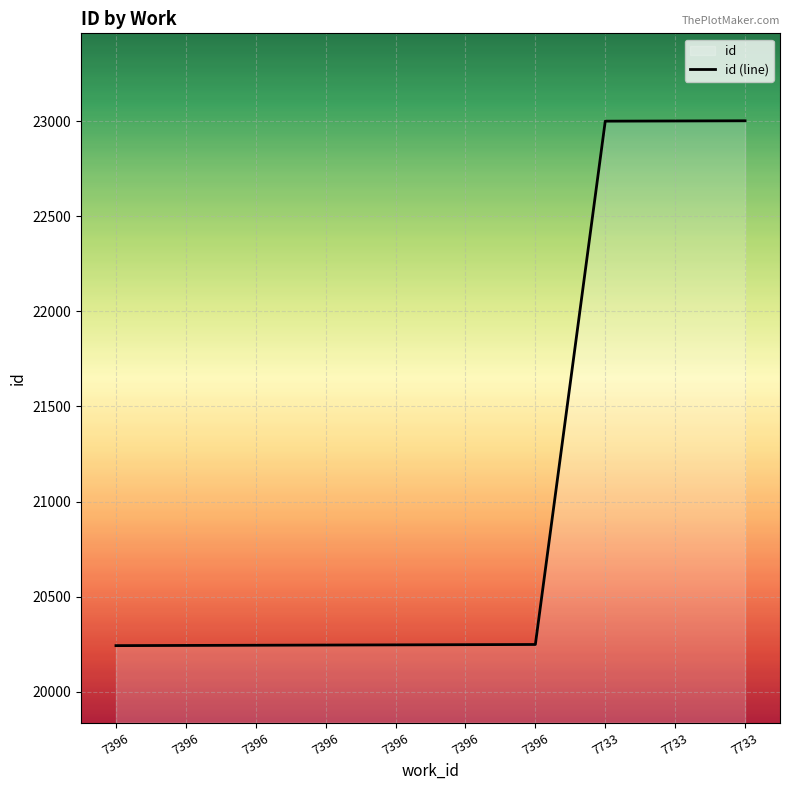

What is the greatest value displayed?

23003